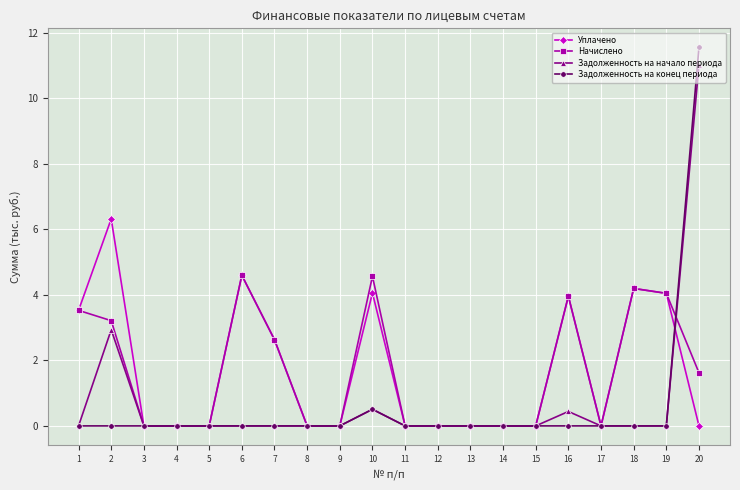

True or false: Начислено has more than 1 points higher than both neighbors.

True